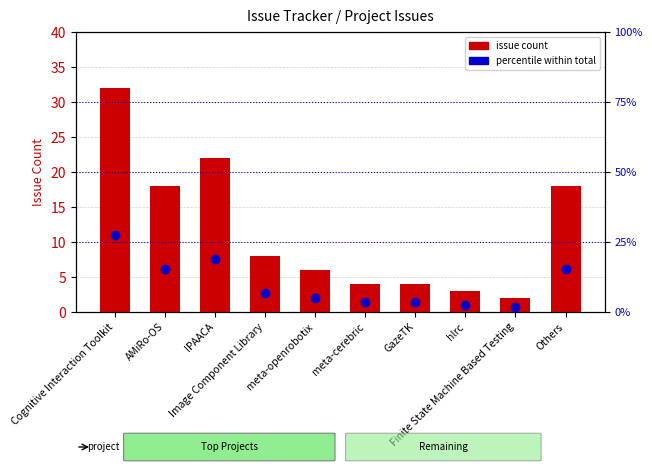

Are the bars horizontal?

No